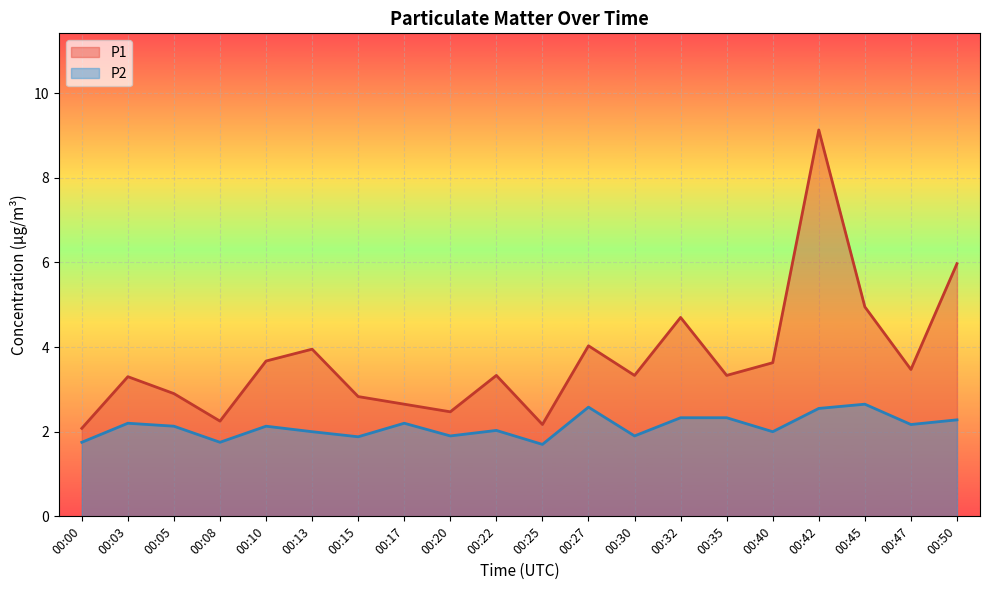

At which category does the chart reach its peak across all series?

00:42